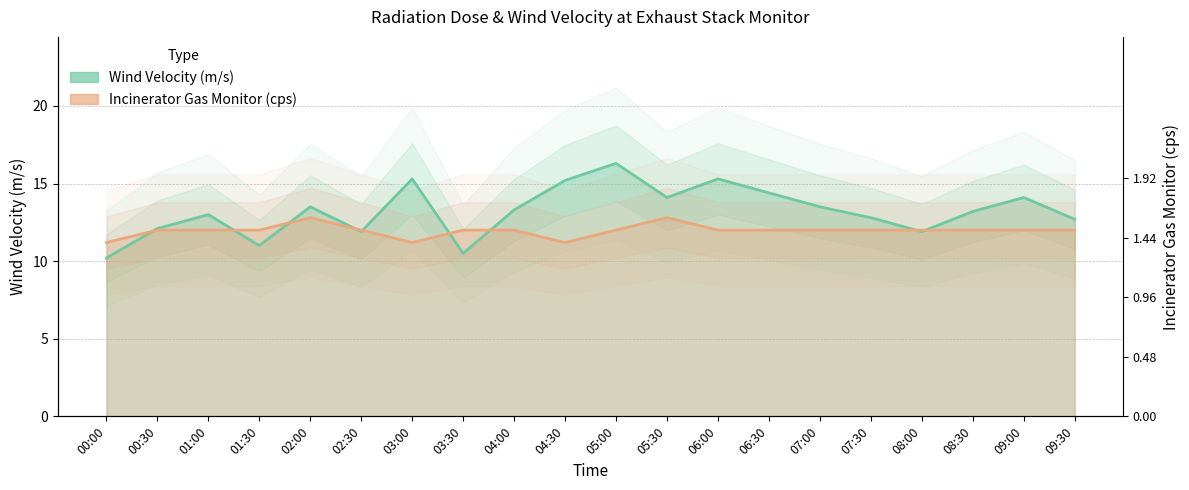

Between which two adjacent categories do Incinerator Gas Monitor (cps) and Wind Velocity (m/s) first intersect?

00:00 and 00:30